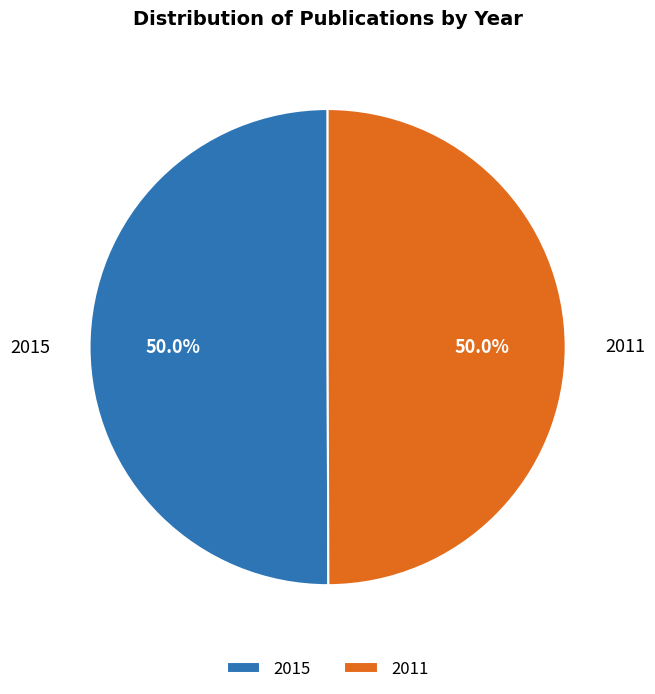

What is the ratio of the value at 2011 to the value at 2015?

1.0